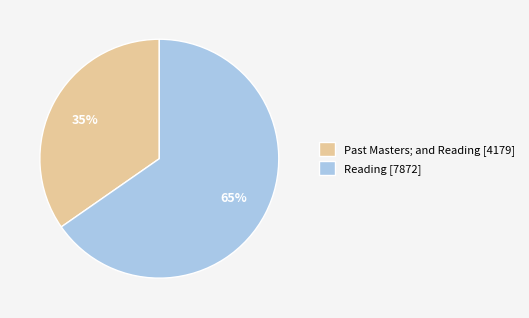

True or false: Past Masters; and Reading [4179] accounts for 35% of the total.

True